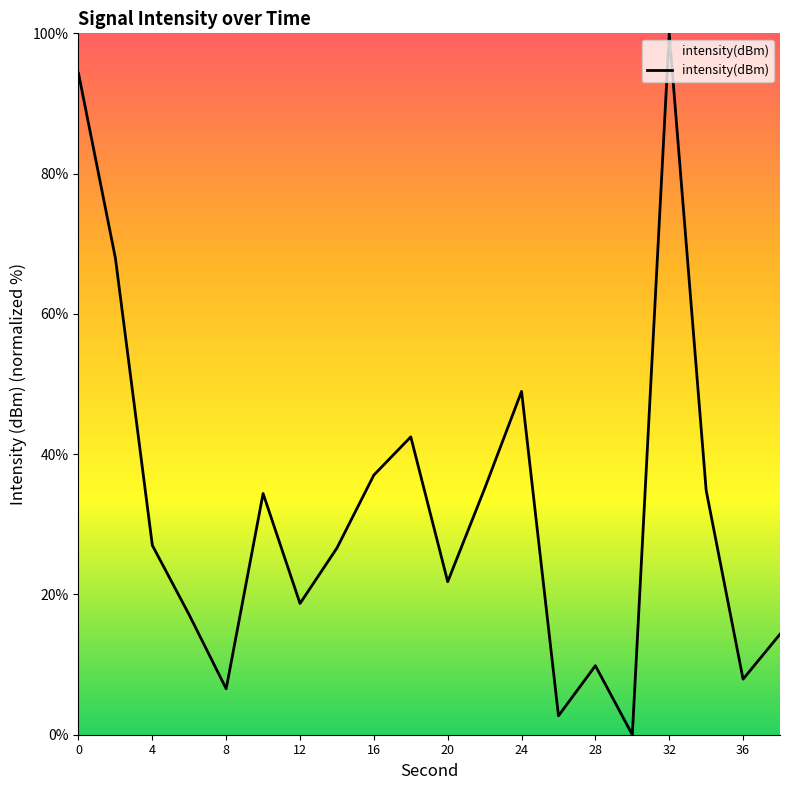

What is the difference between the maximum and minimum values?

100.0